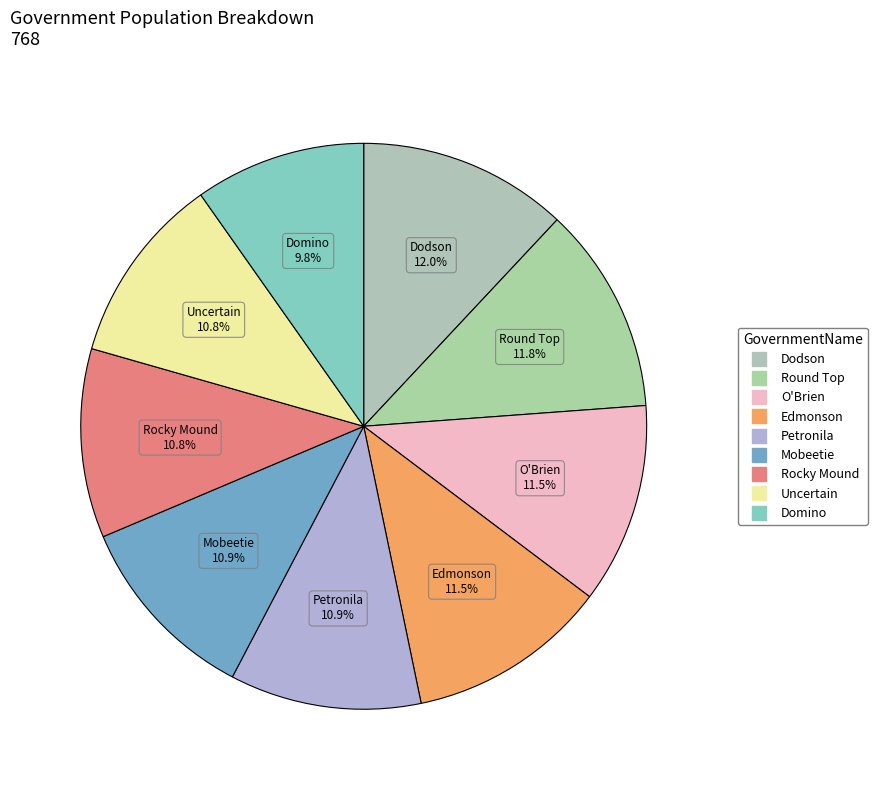

Approximately how many times larger is the value at Mobeetie compared to Uncertain?

1.0